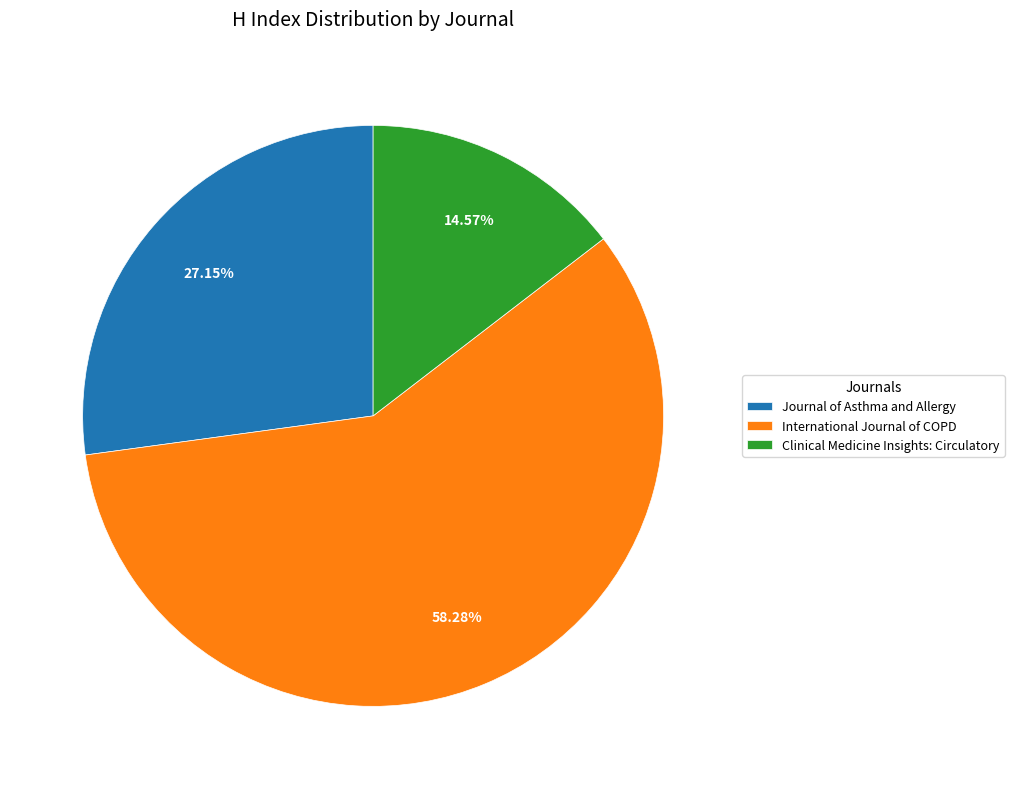

What percentage is NOT represented by International Journal of COPD?

41.7%